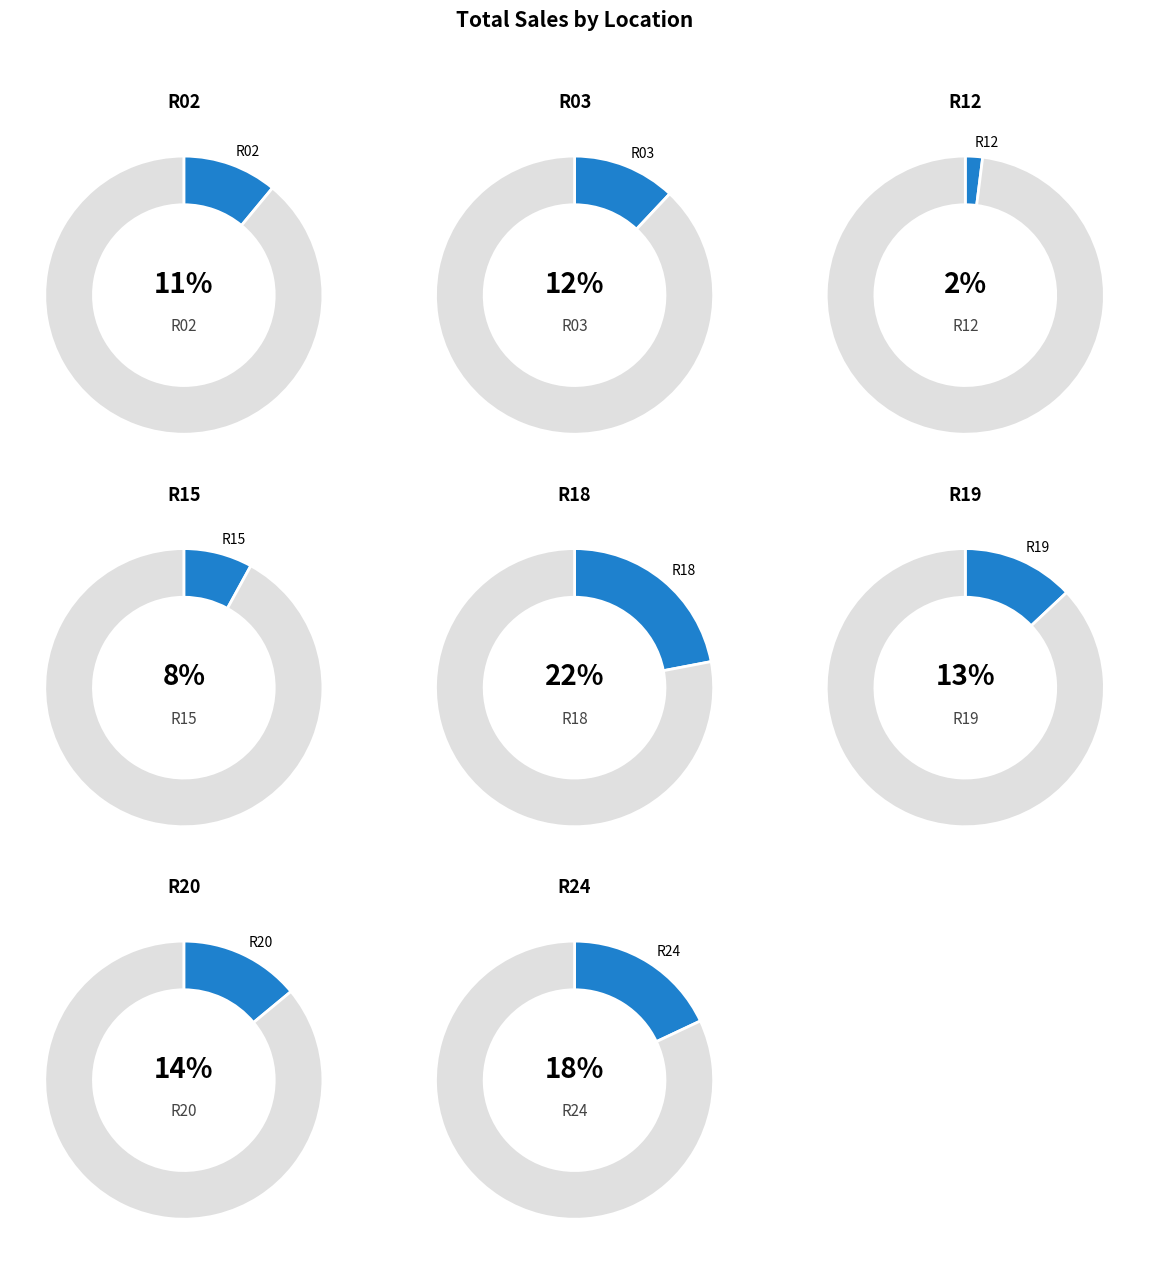

How many slices are in this pie chart?

8